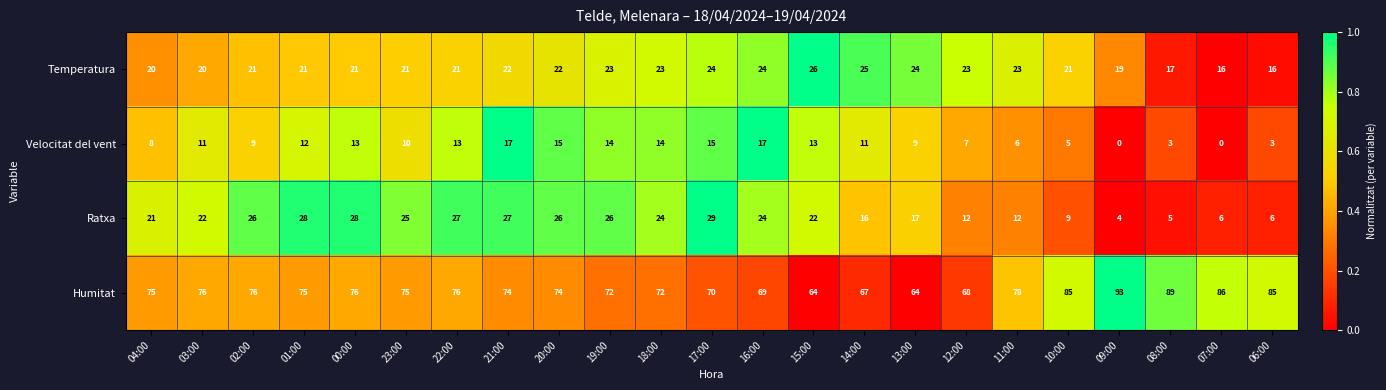

True or false: Temperatura has a value of 35 at 13:00.

False